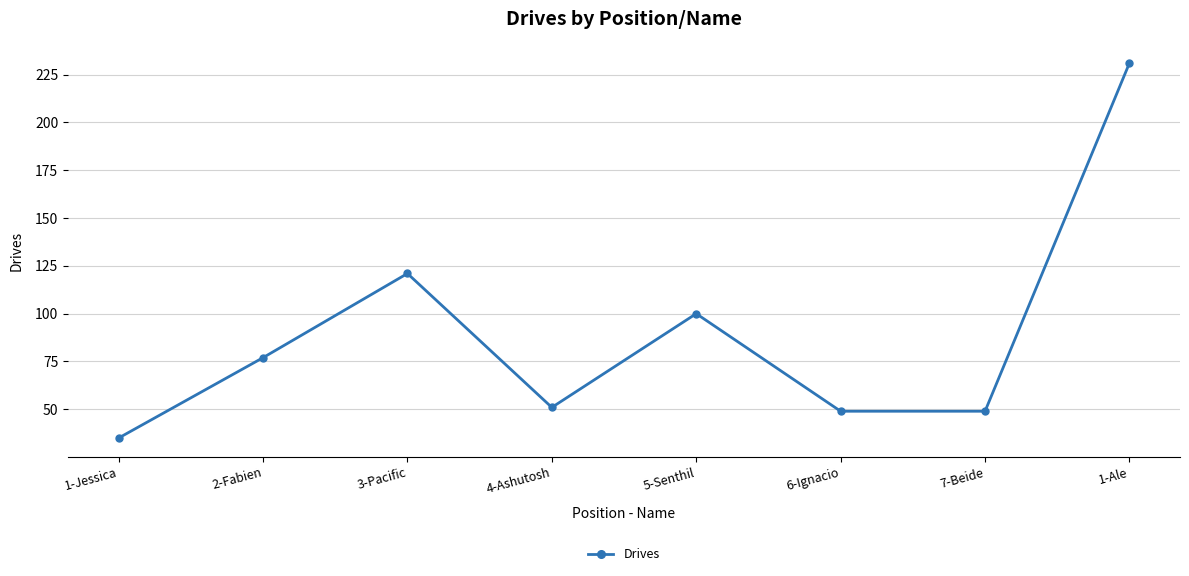

True or false: the data shows 7 at 1-Jessica.

False